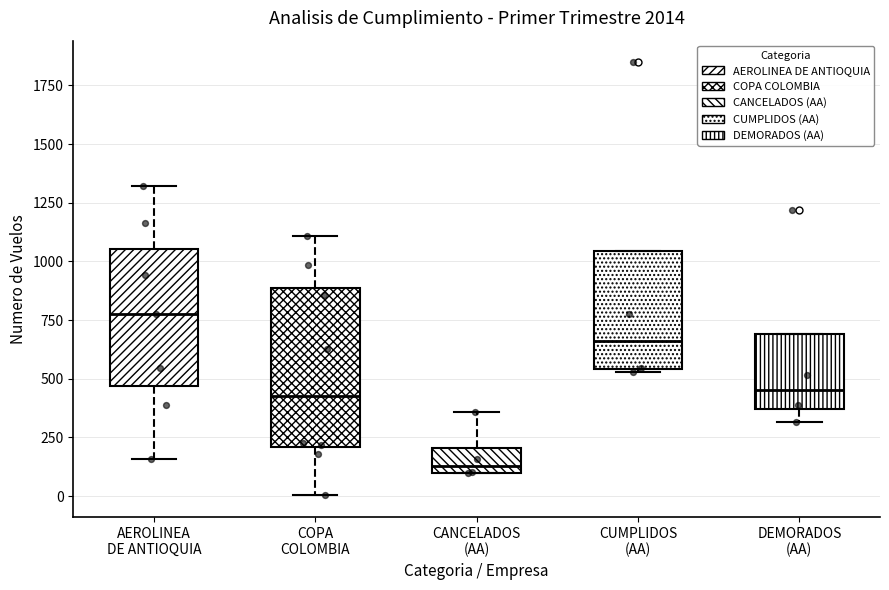

Which box's median line is the lowest?

CANCELADOS (AA)